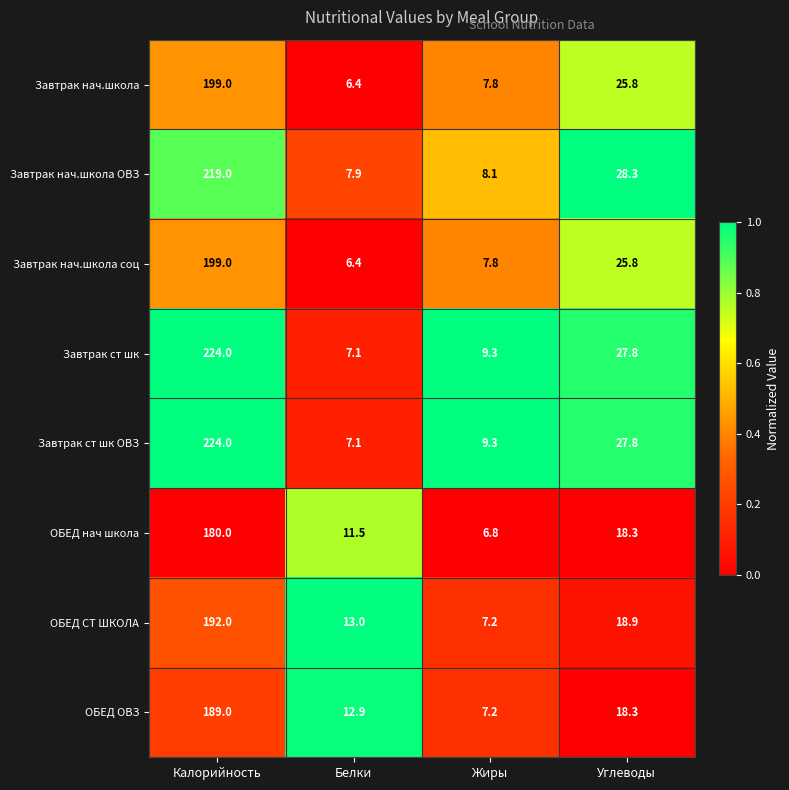

Is it true that Завтрак нач.школа соц equals 117.0 at Калорийность?

False